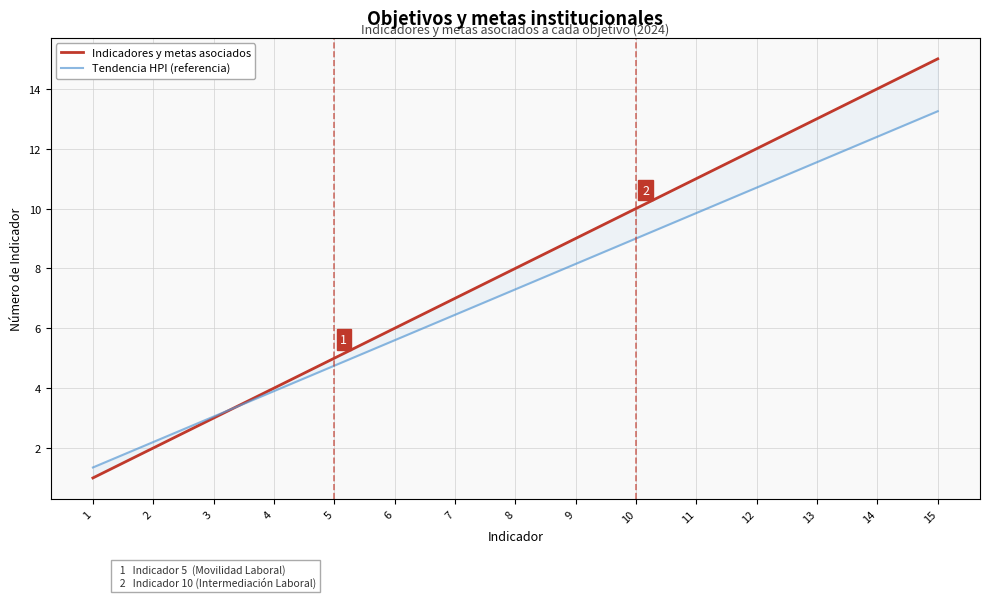

At which label is Tendencia HPI (referencia) closest to 7?

8